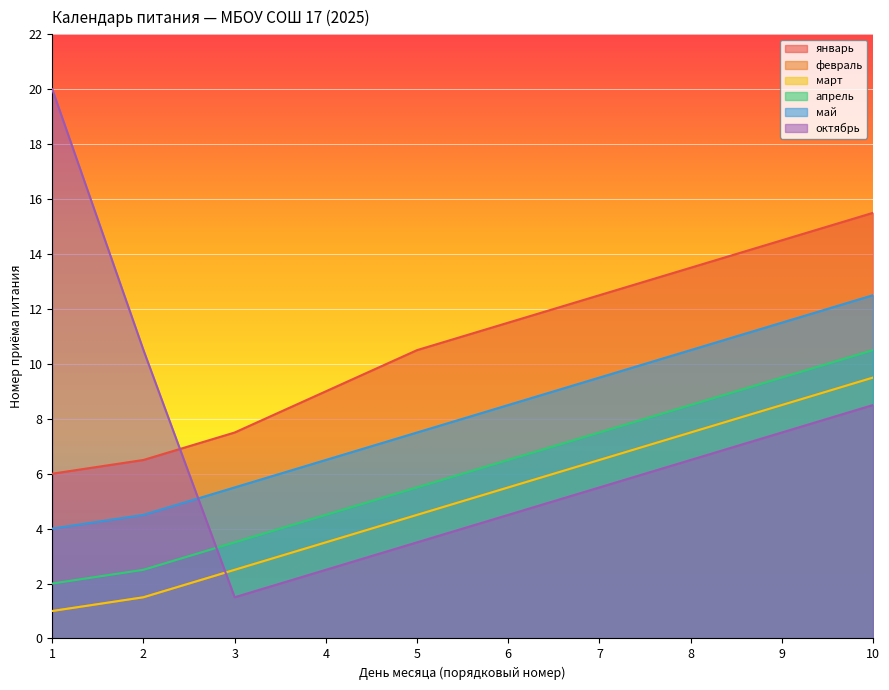

Which category has the highest value across all series?

10